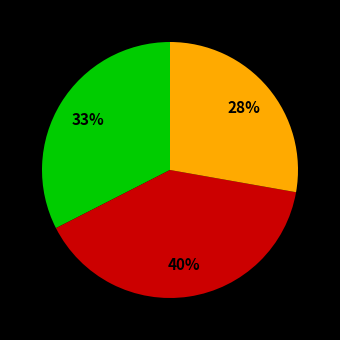

To the nearest percent, what is the average slice percentage?

33%